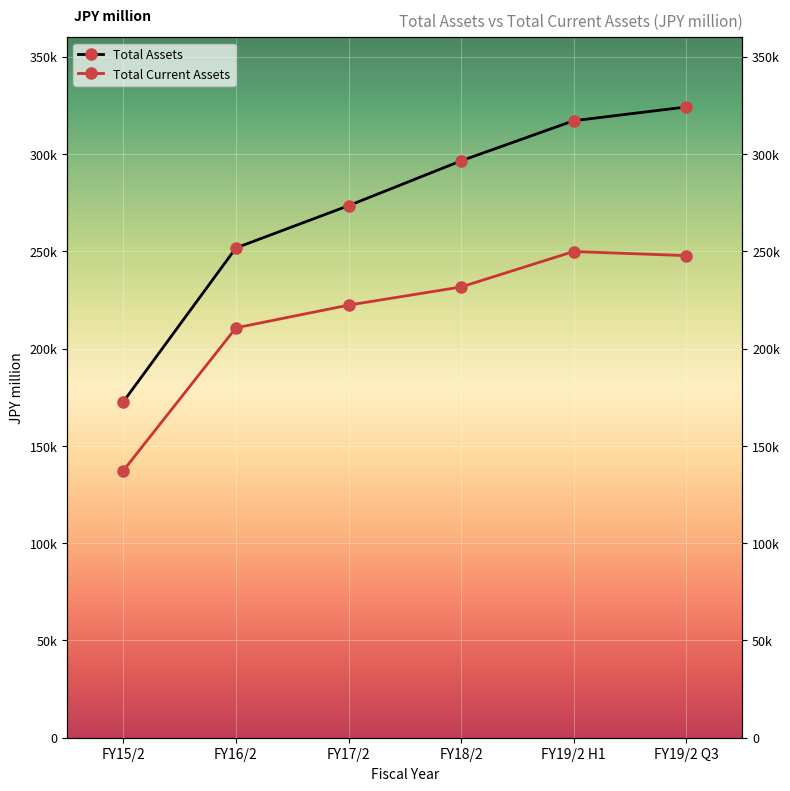

What is the difference between the maximum and second lowest values in the Total Current Assets series?

39215